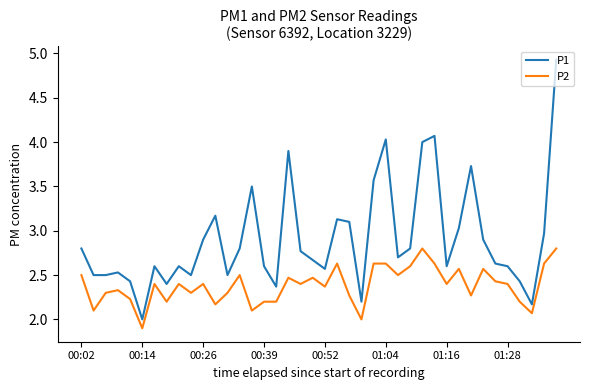

Rank the series by their average value, from highest to lowest.

P1, P2